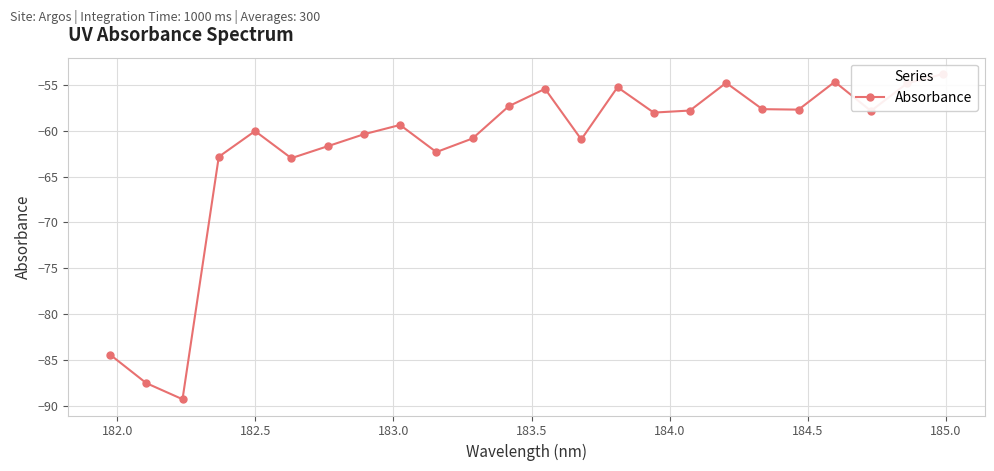

How many interior local peaks (higher than both neighbors) does the data have?

6